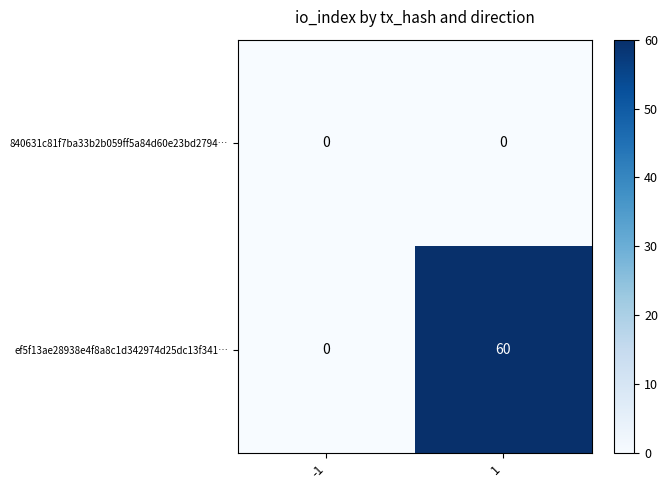

Reading left to right, list all the values displayed in this chart.

840631c81f7ba33b2b059ff5a84d60e23bd2794…: -1=0	1=0
ef5f13ae28938e4f8a8c1d342974d25dc13f341…: -1=0	1=60